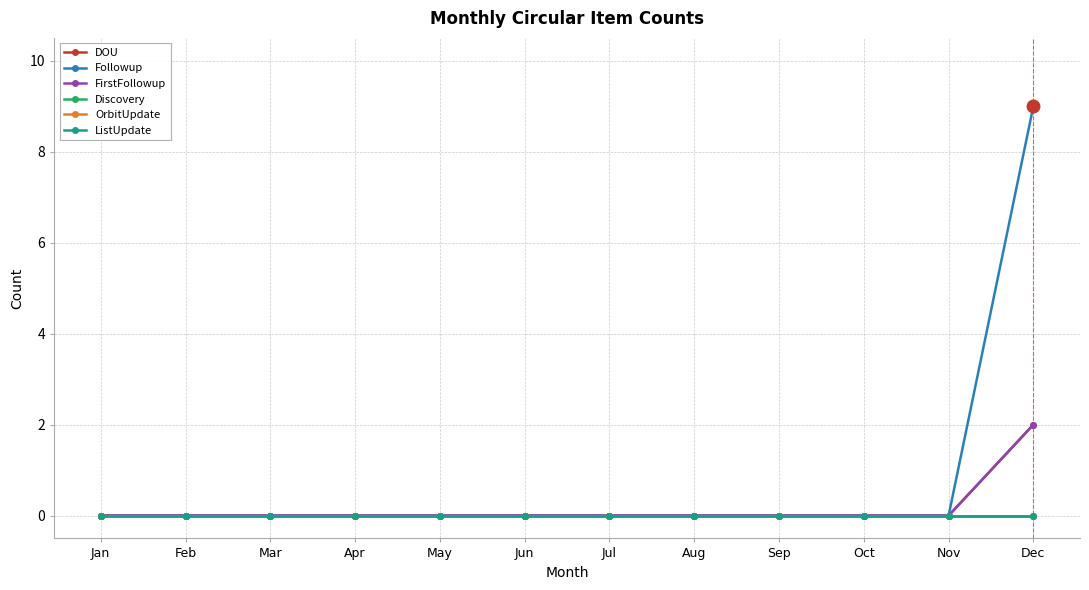

What is the spread (max minus min) of values at Dec?

9